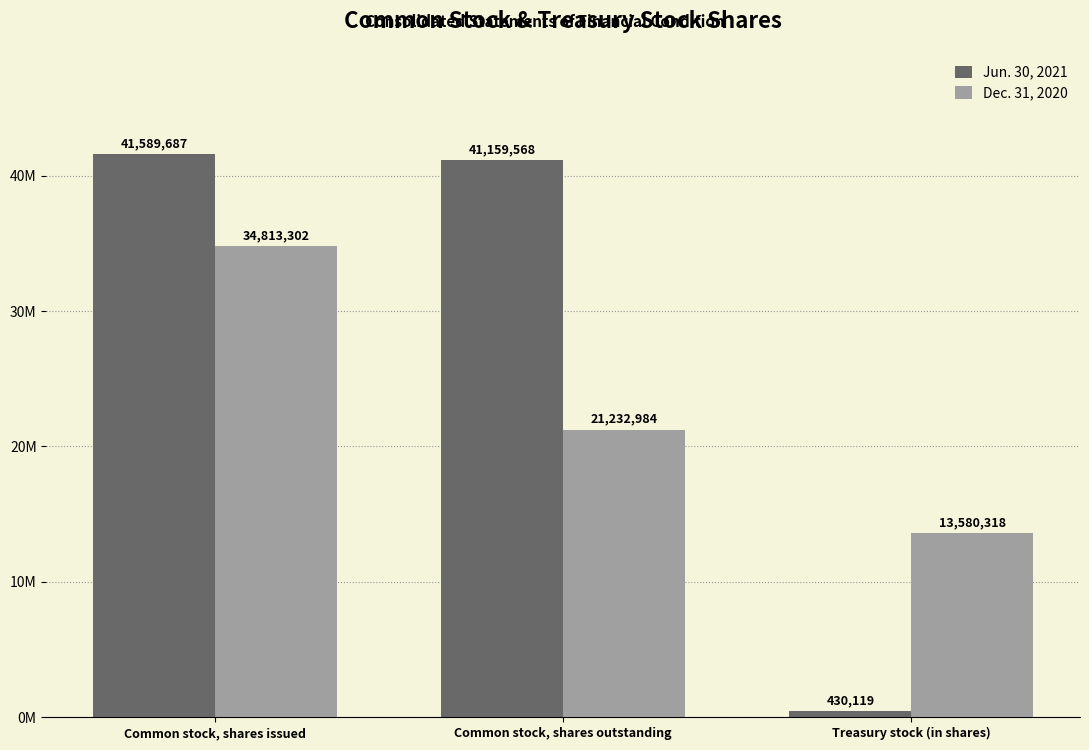

Which series has the largest total across all categories?

Jun. 30, 2021